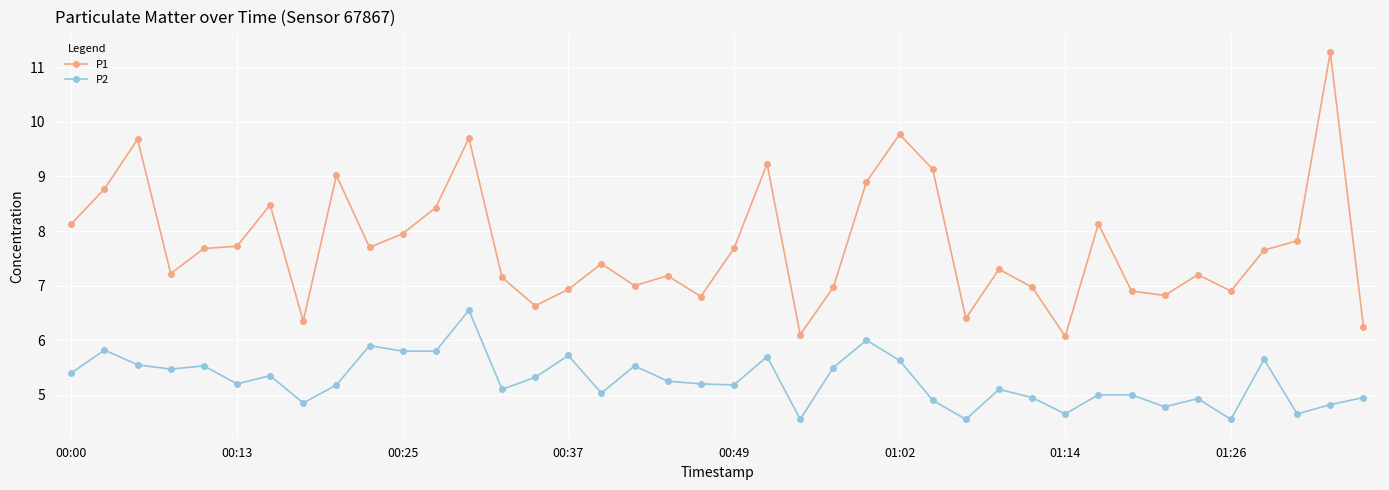

True or false: P2 has more than 1 interior local peaks.

True